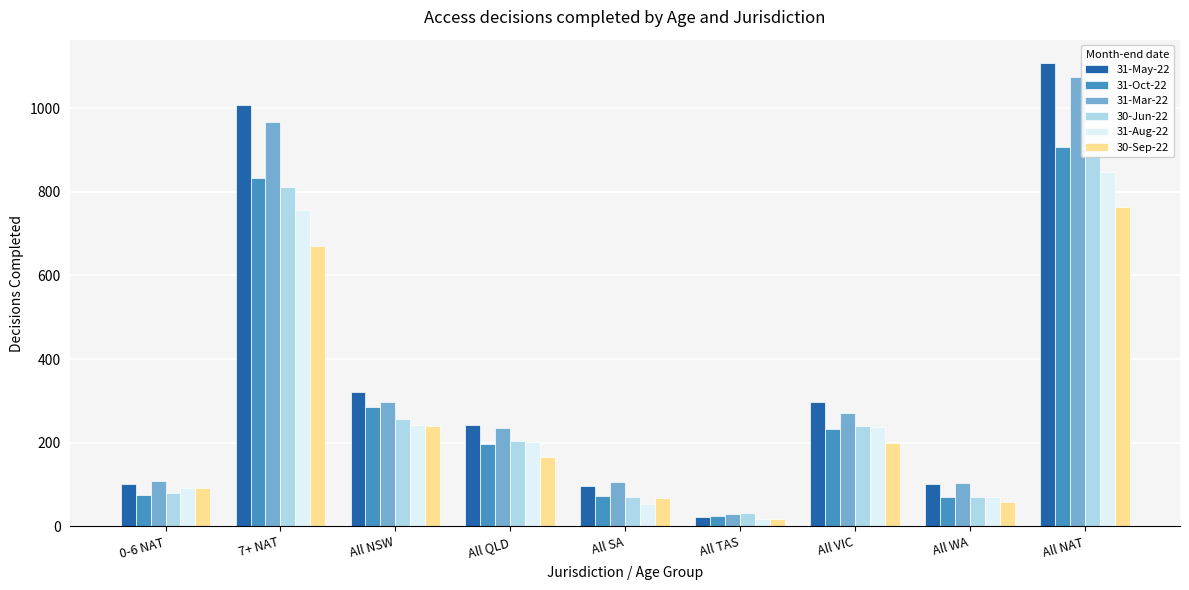

What are all the series names shown in the legend?

31-May-22, 31-Oct-22, 31-Mar-22, 30-Jun-22, 31-Aug-22, 30-Sep-22